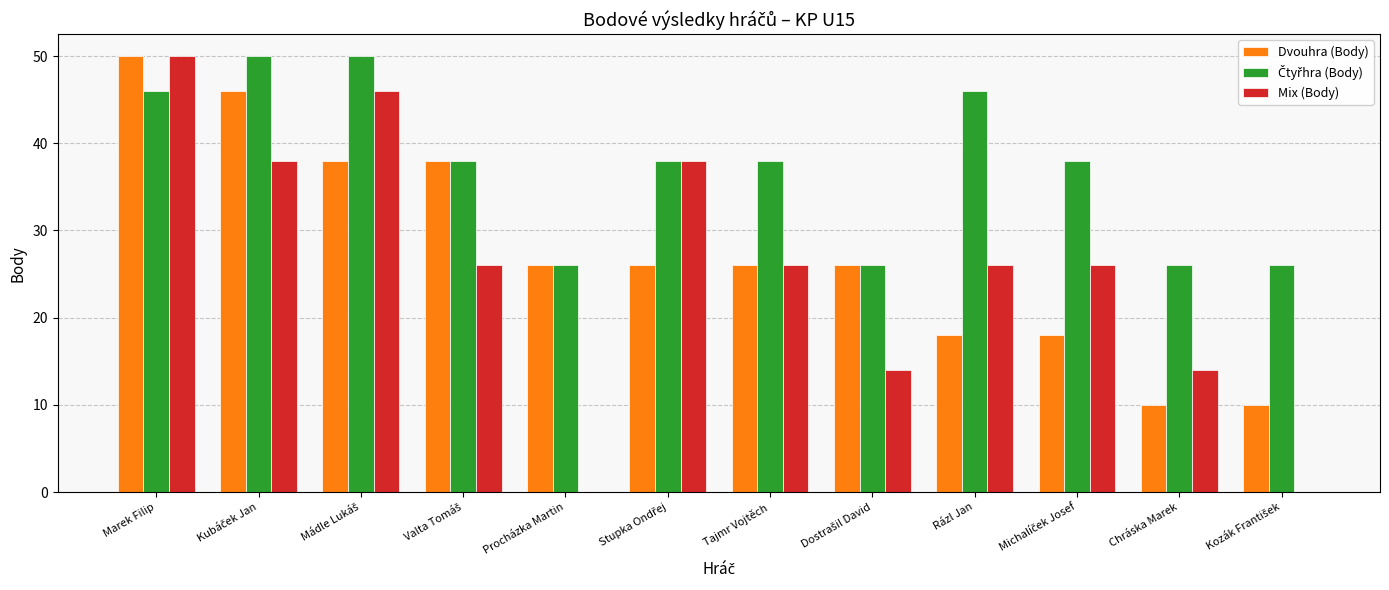

At which category is the sum across all series the highest?

Marek Filip